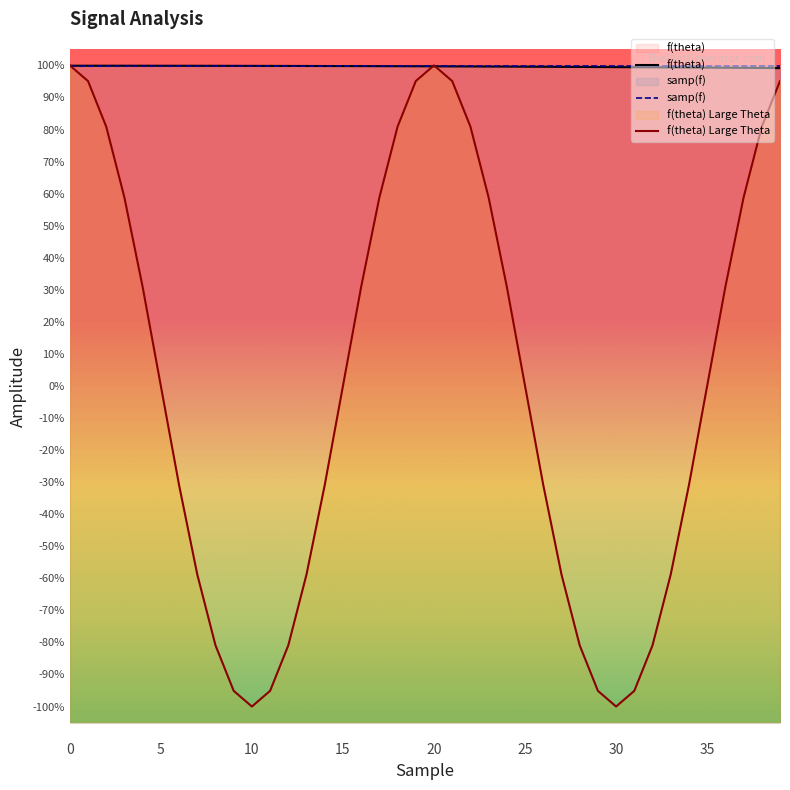

What is the label of the 13th point from the right?

27